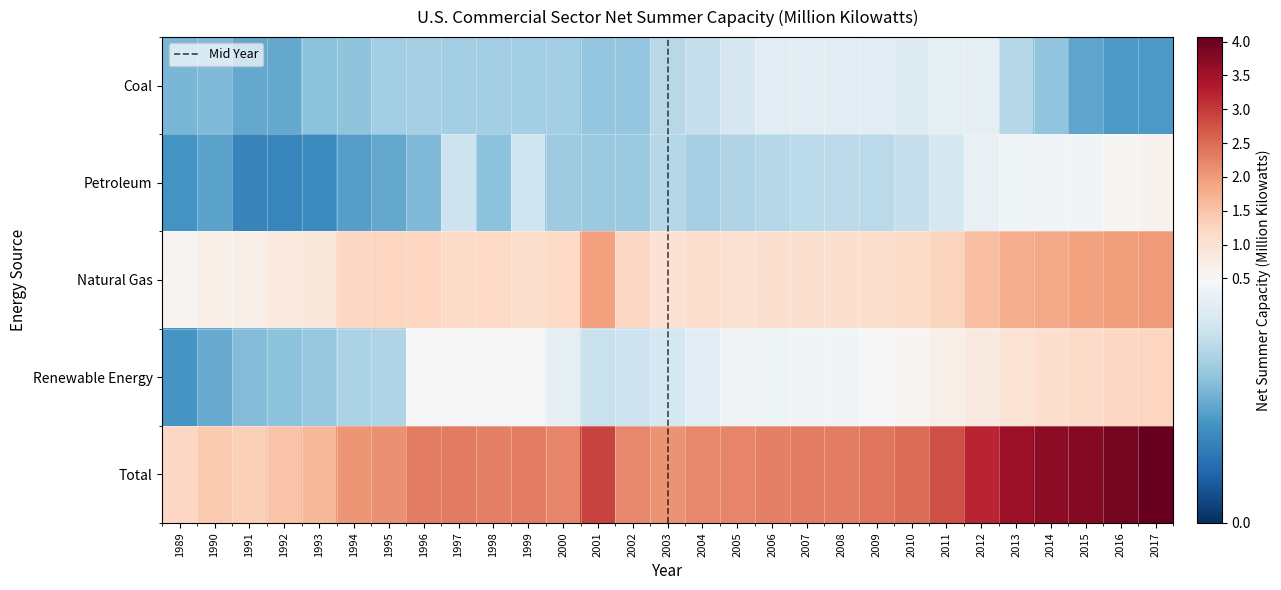

What is the sum of all Total values?

71.2